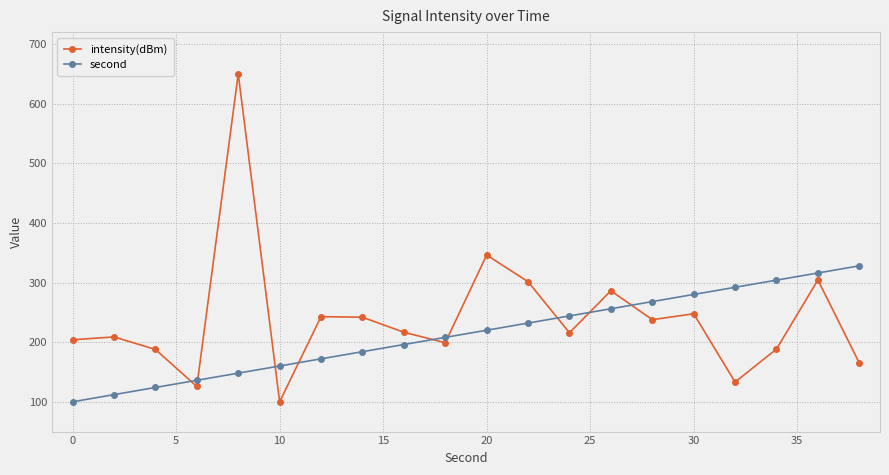

How many lines are shown in the chart?

2